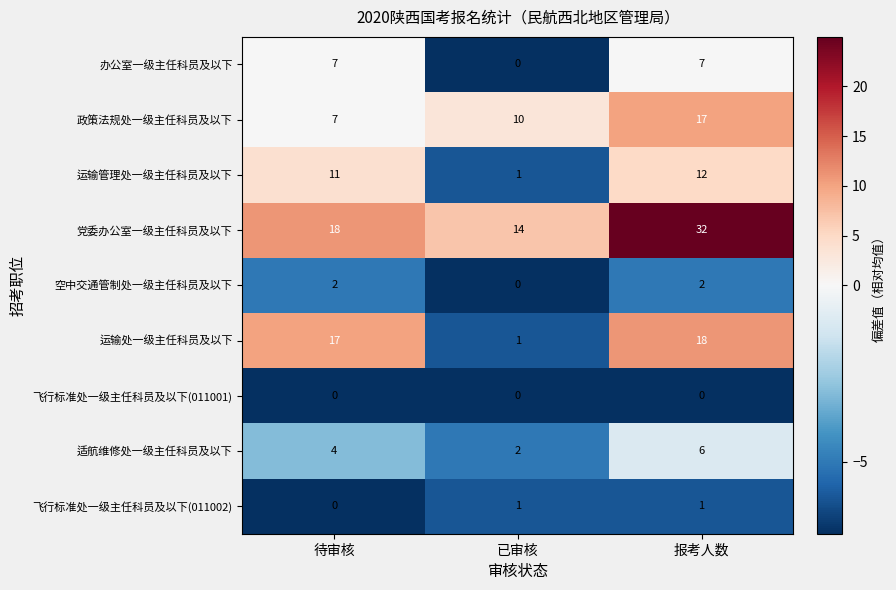

How many values in 空中交通管制处一级主任科员及以下 are above zero?

2